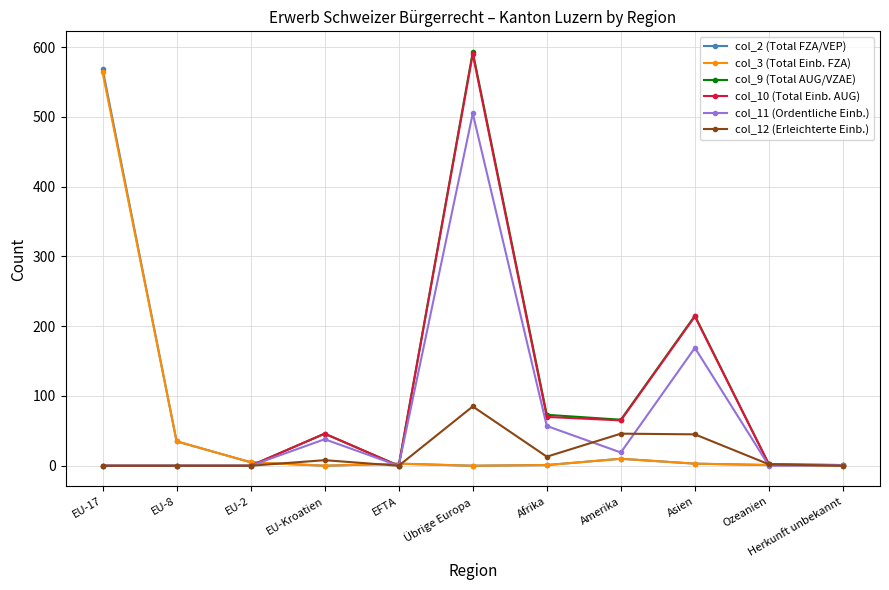

What is the greatest value displayed?

593